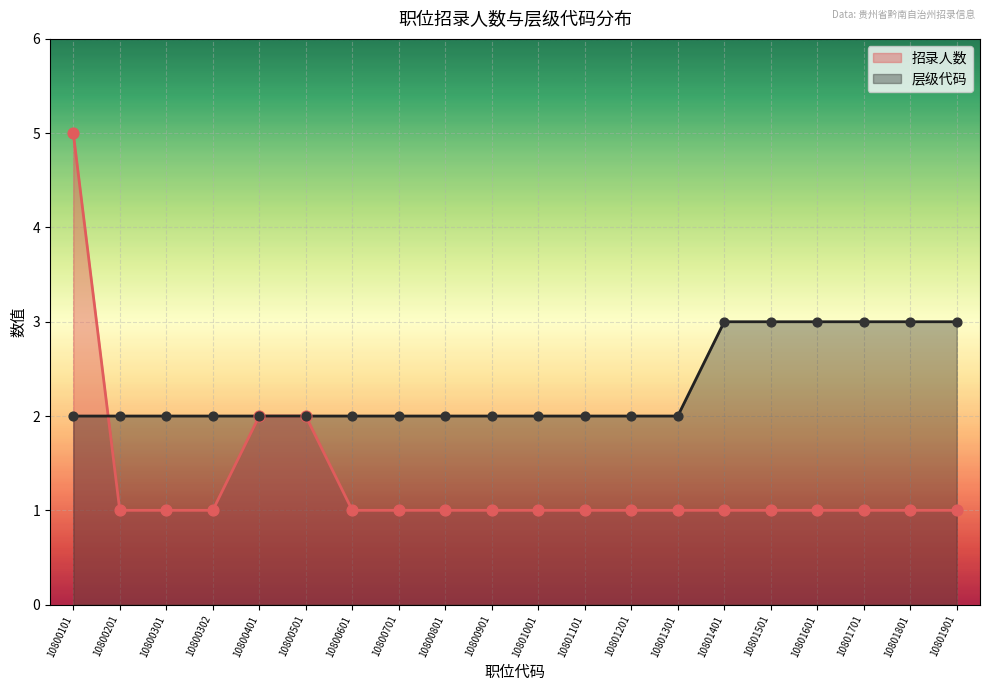

At how many categories does at least one series exceed 2?

7